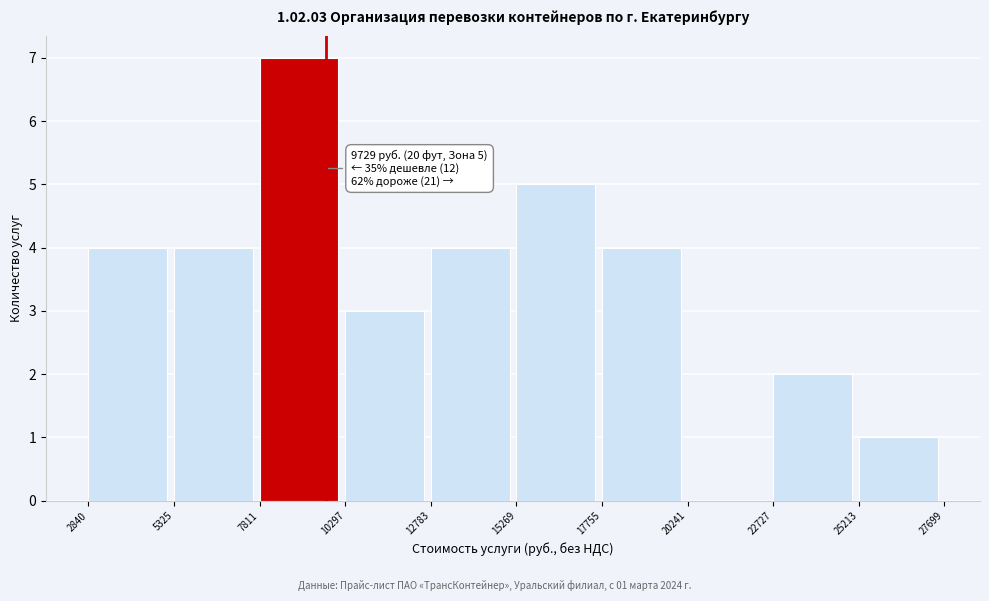

Which range on the x-axis has the tallest bar?

7811 to 10297